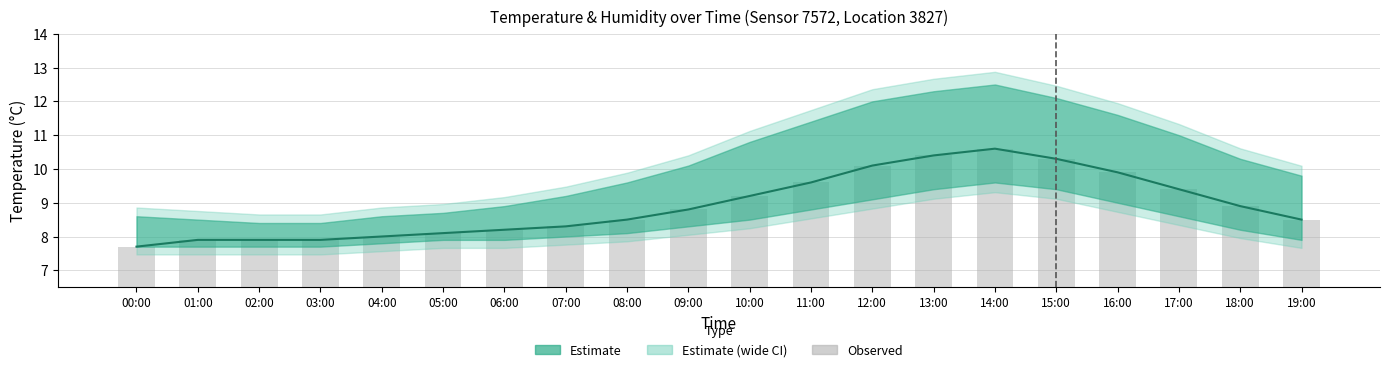

At which label does the data first exceed 8?

05:00